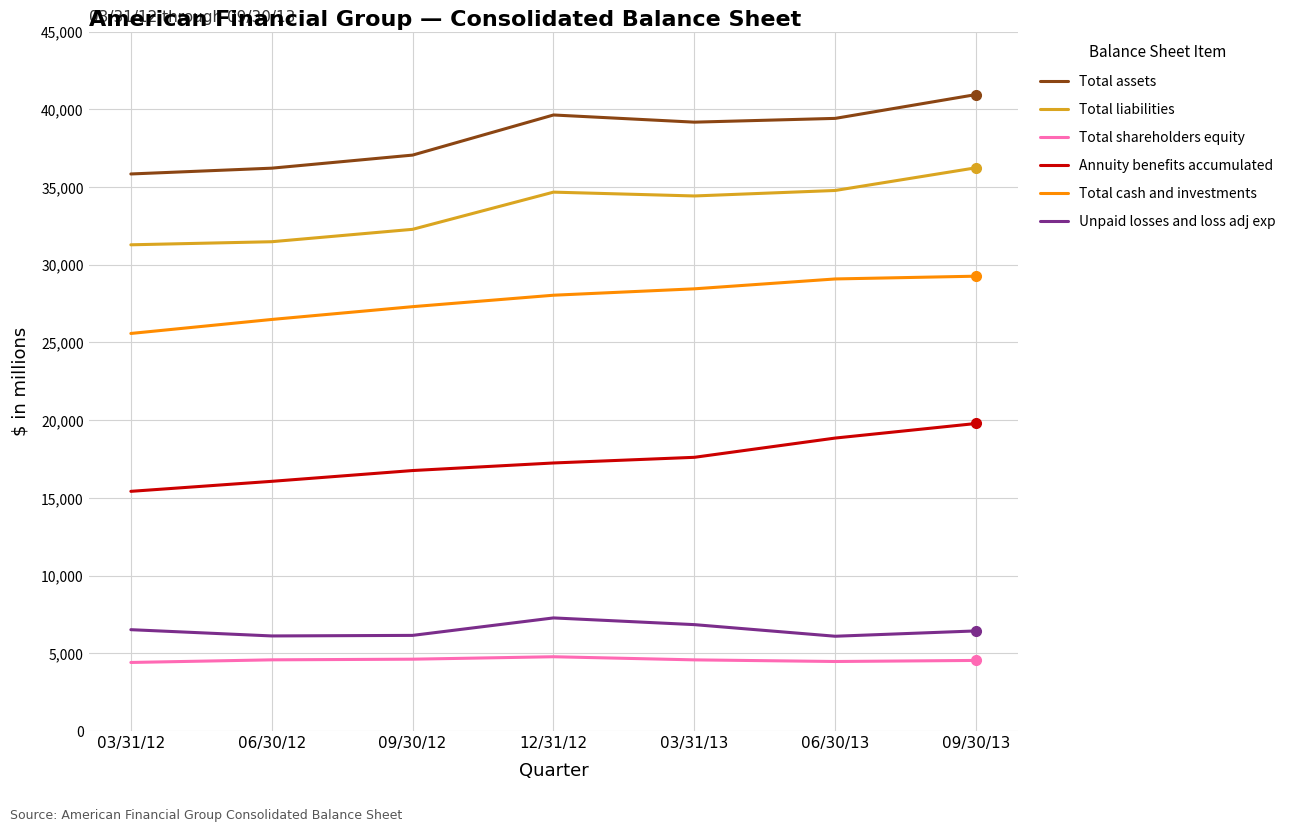

What is the spread (max minus min) of values at 03/31/13?

34593